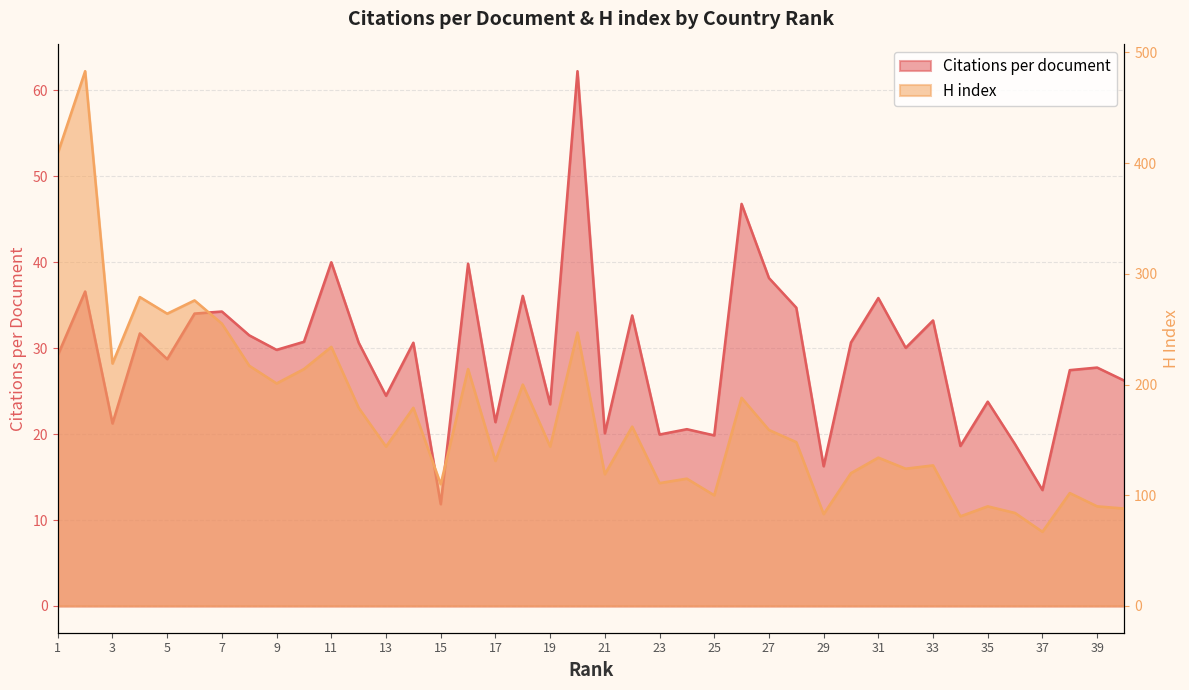

Rank the series by their average value, from highest to lowest.

H index, Citations per document